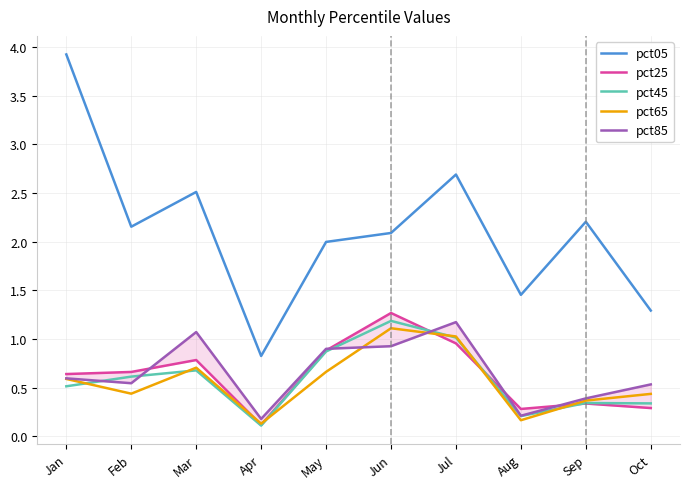

How many interior local valleys does the pct65 series have?

3